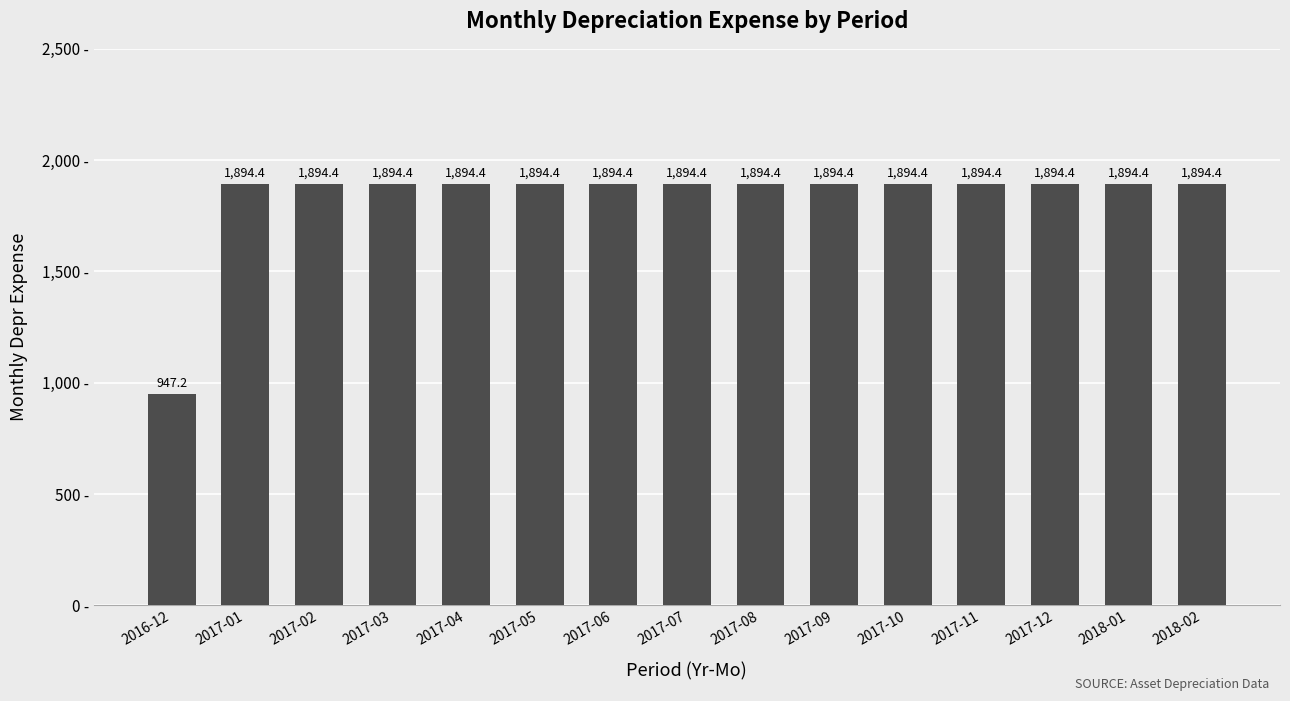

What is the smallest value displayed?

947.2